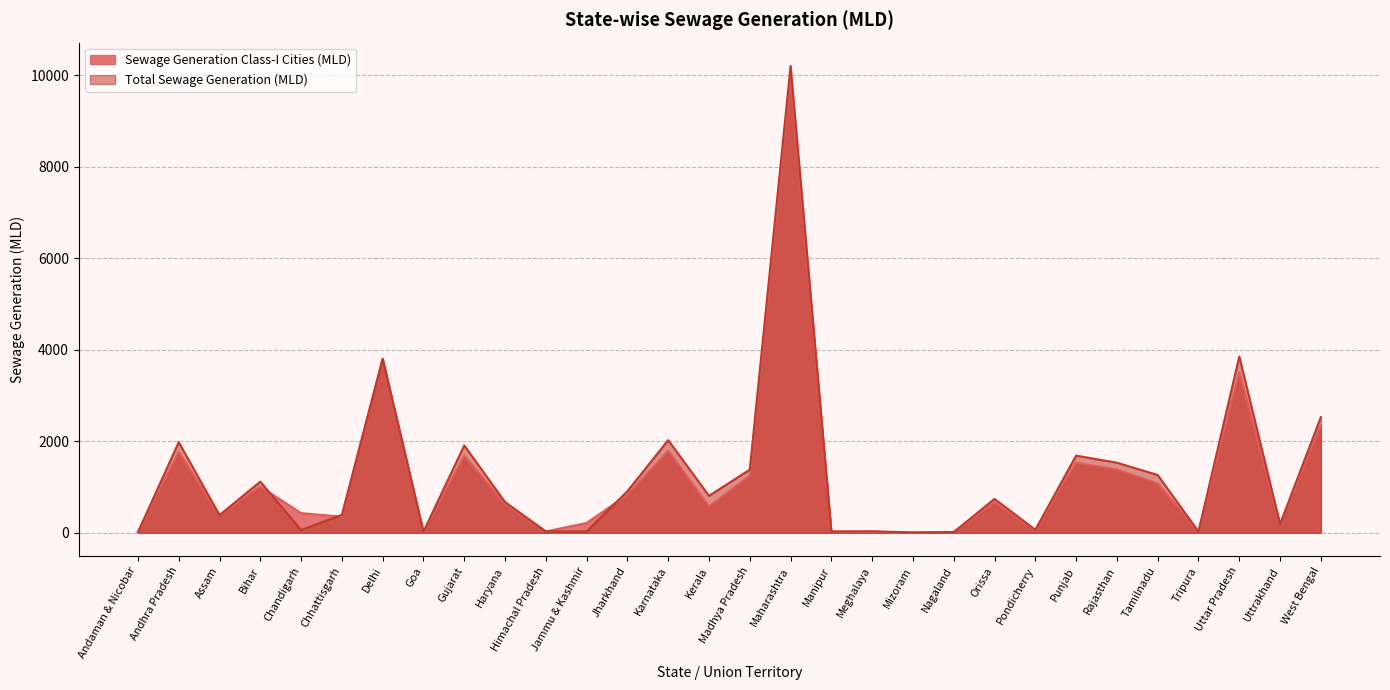

Rank the series by their average value, from highest to lowest.

Total Sewage Generation (MLD), Sewage Generation Class-I Cities (MLD)